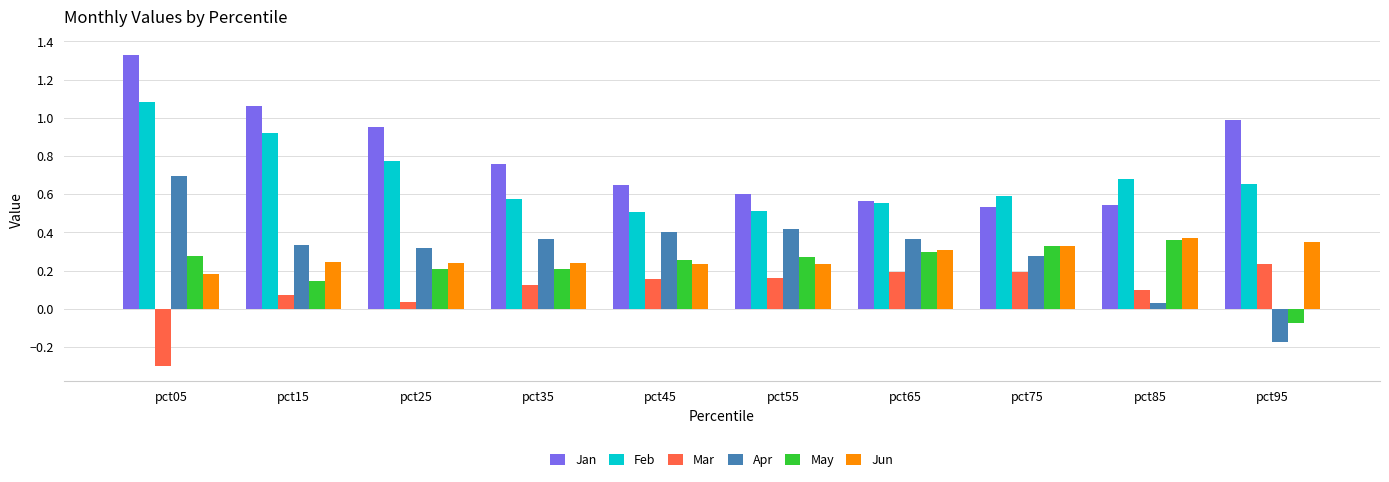

What are all the series names shown in the legend?

Jan, Feb, Mar, Apr, May, Jun